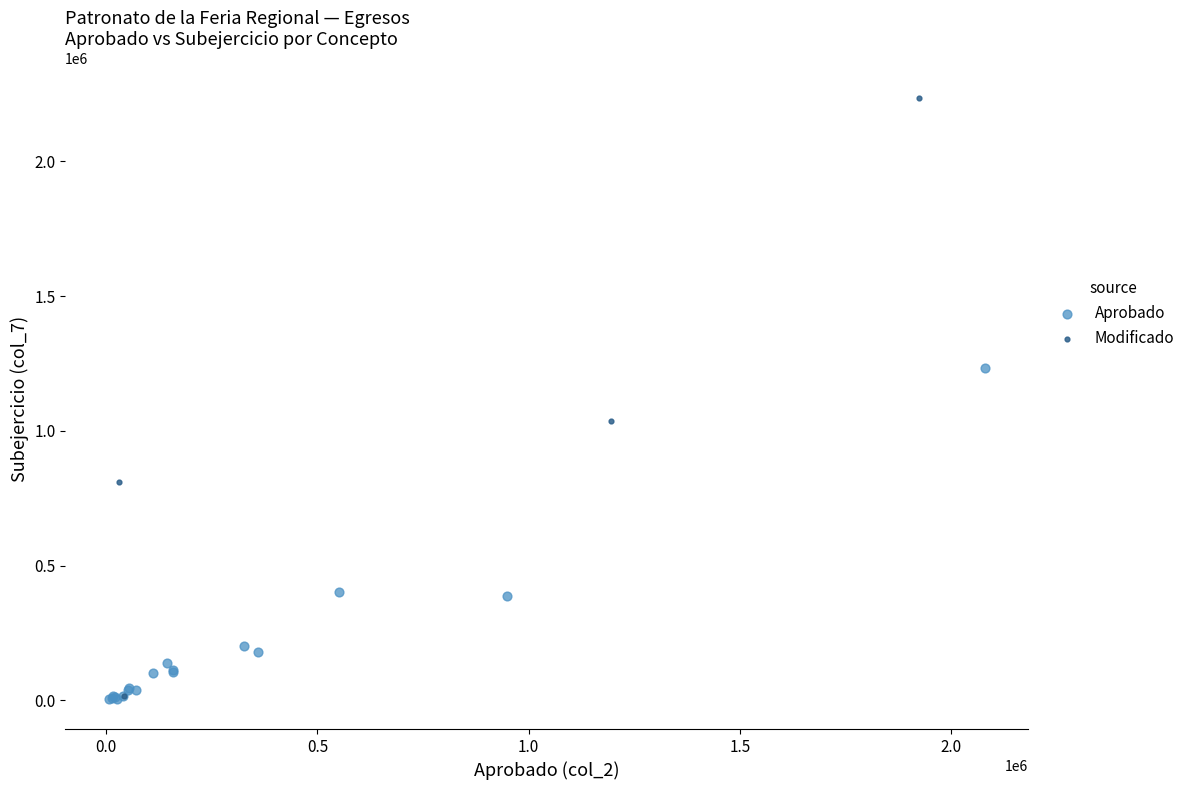

Which series contains the highest Y value?

Modificado